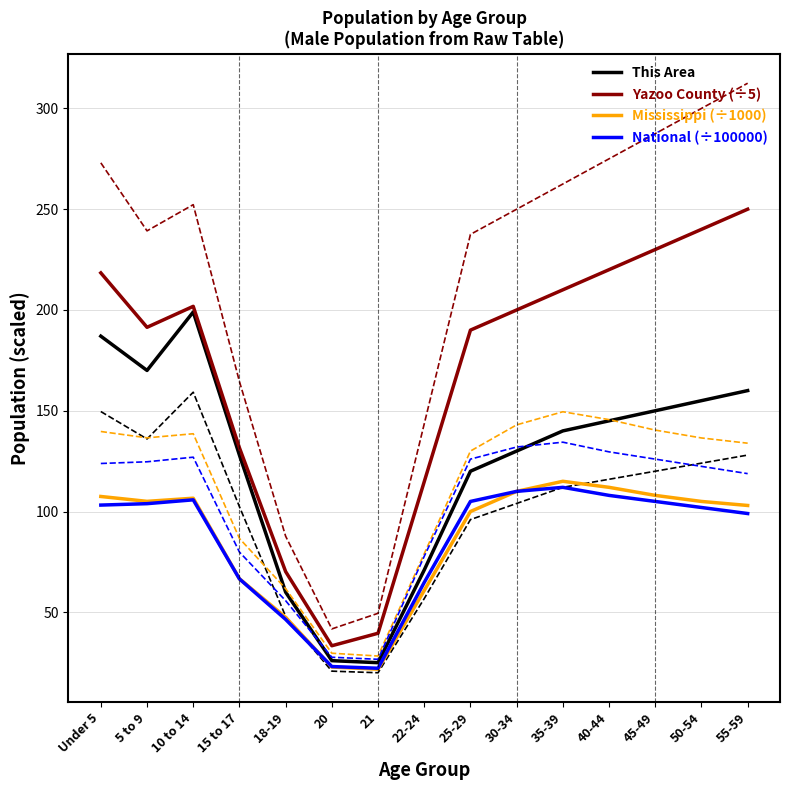

Where does the Yazoo County (÷5) series first go above 200?

Under 5